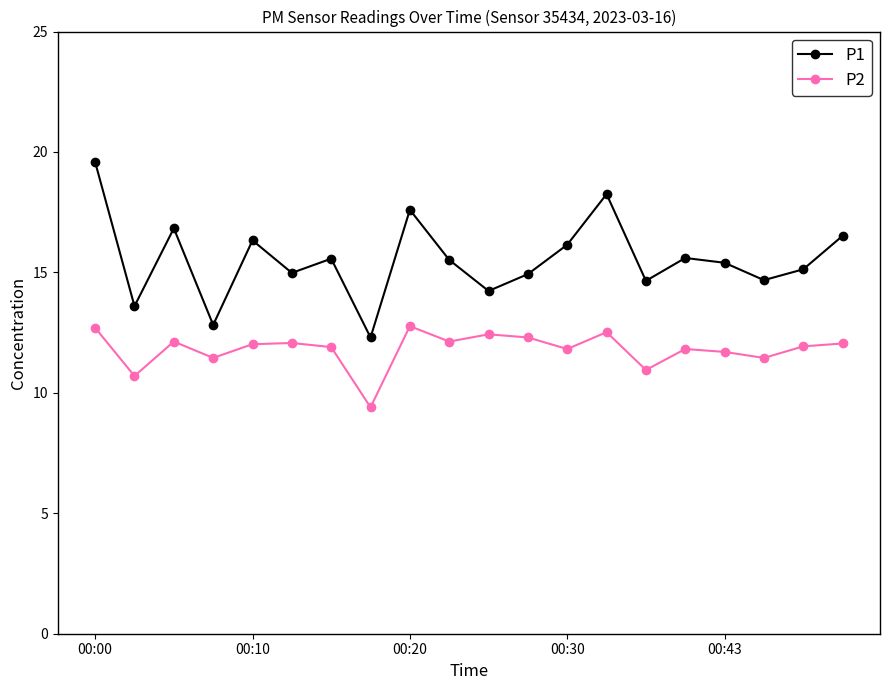

Which series has the largest total across all categories?

P1